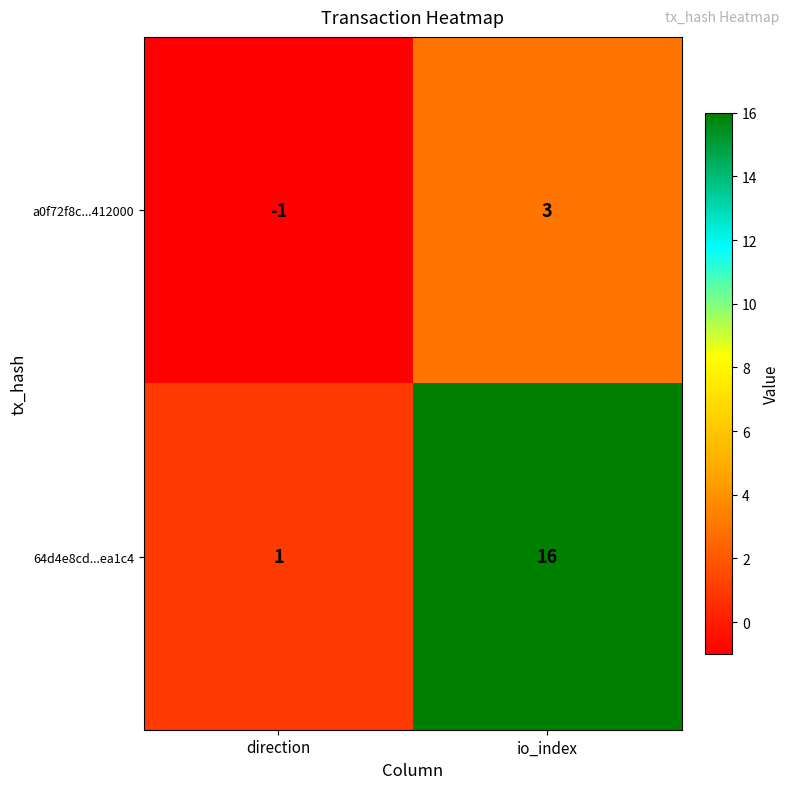

Which series changed the most between direction and io_index?

64d4e8cd...ea1c4